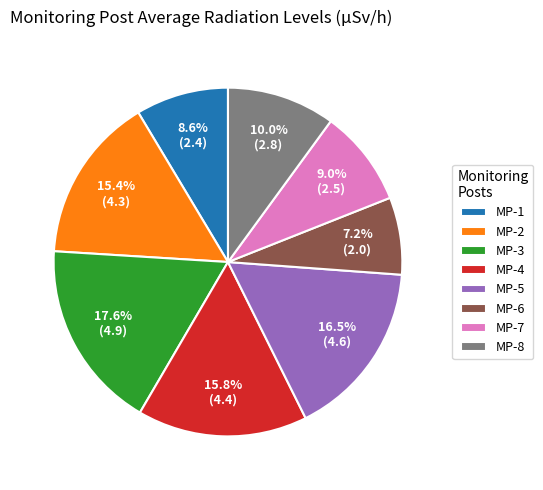

What is the ratio of the value at MP-4 to the value at MP-5?

1.0